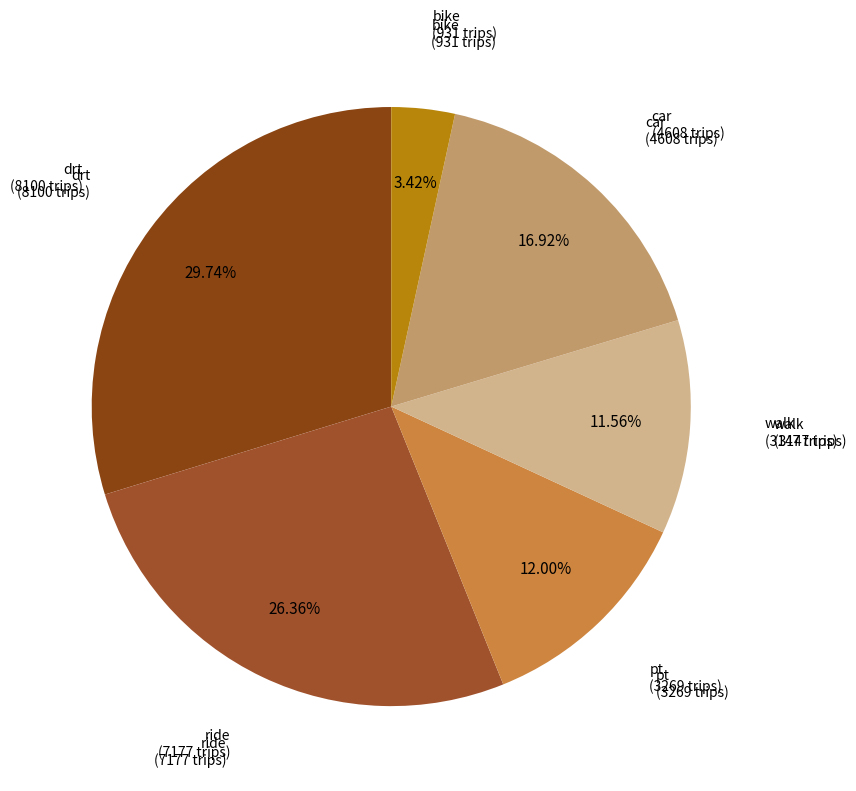

True or false: pt accounts for 6% of the total.

False